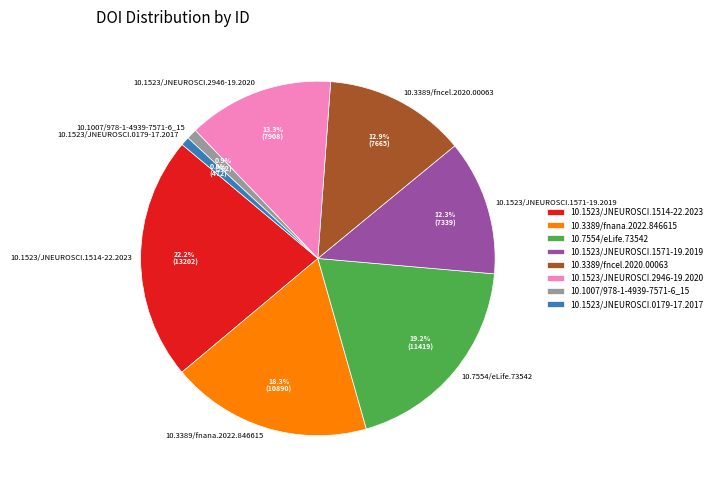

To the nearest percent, what is the combined percentage of 10.1523/JNEUROSCI.1571-19.2019 and 10.3389/fncel.2020.00063?

25%